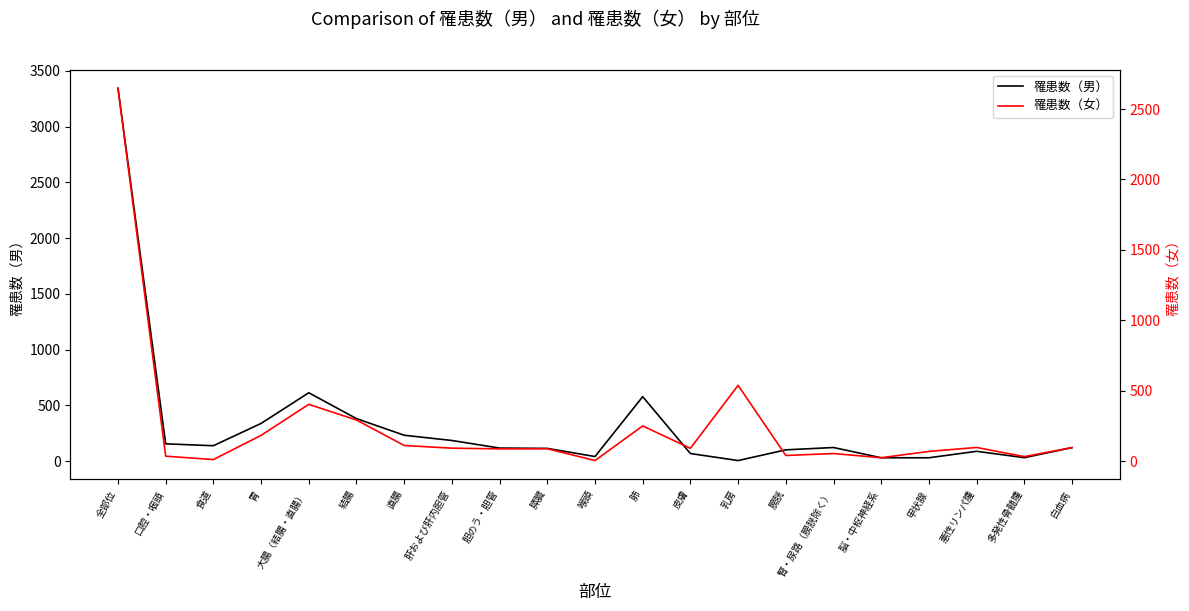

Reading left to right, transcribe all the data shown in this chart.

罹患数（男）: 全部位=3344	口腔・咽頭=155	食道=138	胃=338	大腸（結腸・直腸）=613	結腸=381	直腸=232	肝および肝内胆管=185	胆のう・胆管=117	膵臓=114	喉頭=41	肺=578	皮膚=68	乳房=5	膀胱=101	腎・尿路（膀胱除く）=122	脳・中枢神経系=30	甲状腺=30	悪性リンパ腫=88	多発性骨髄腫=31	白血病=121
罹患数（女）: 全部位=2648	口腔・咽頭=35	食道=11	胃=183	大腸（結腸・直腸）=403	結腸=292	直腸=111	肝および肝内胆管=92	胆のう・胆管=87	膵臓=88	喉頭=4	肺=250	皮膚=91	乳房=538	膀胱=40	腎・尿路（膀胱除く）=54	脳・中枢神経系=24	甲状腺=69	悪性リンパ腫=97	多発性骨髄腫=32	白血病=96